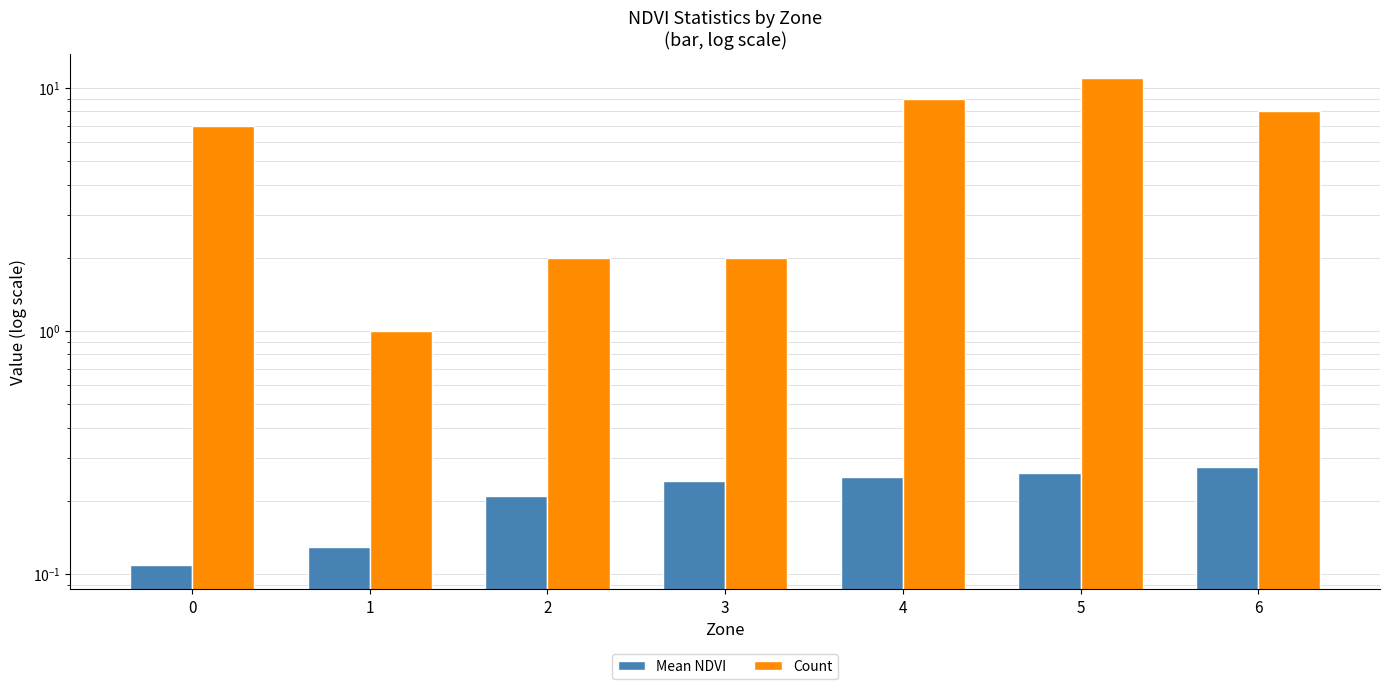

What is the value of the Mean NDVI bar at the 7th from the left?

0.3